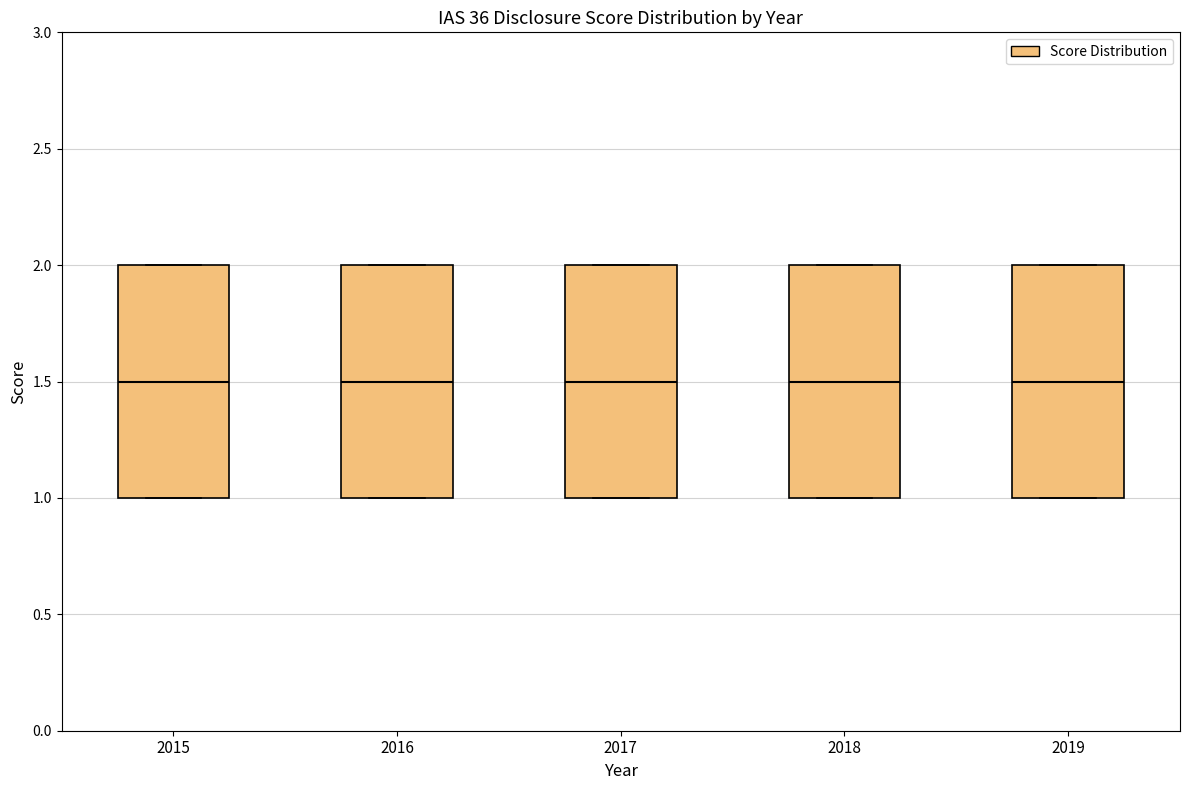

Reading left to right, read every box against the y-axis: the position of its median line, the range the box covers, and the ends of its whiskers. The values are not printed on the chart, so give them approximately, as read against the axis.

2015: median 1.5, box 1.0 to 2.0, whiskers 1.0 to 2.0
2016: median 1.5, box 1.0 to 2.0, whiskers 1.0 to 2.0
2017: median 1.5, box 1.0 to 2.0, whiskers 1.0 to 2.0
2018: median 1.5, box 1.0 to 2.0, whiskers 1.0 to 2.0
2019: median 1.5, box 1.0 to 2.0, whiskers 1.0 to 2.0